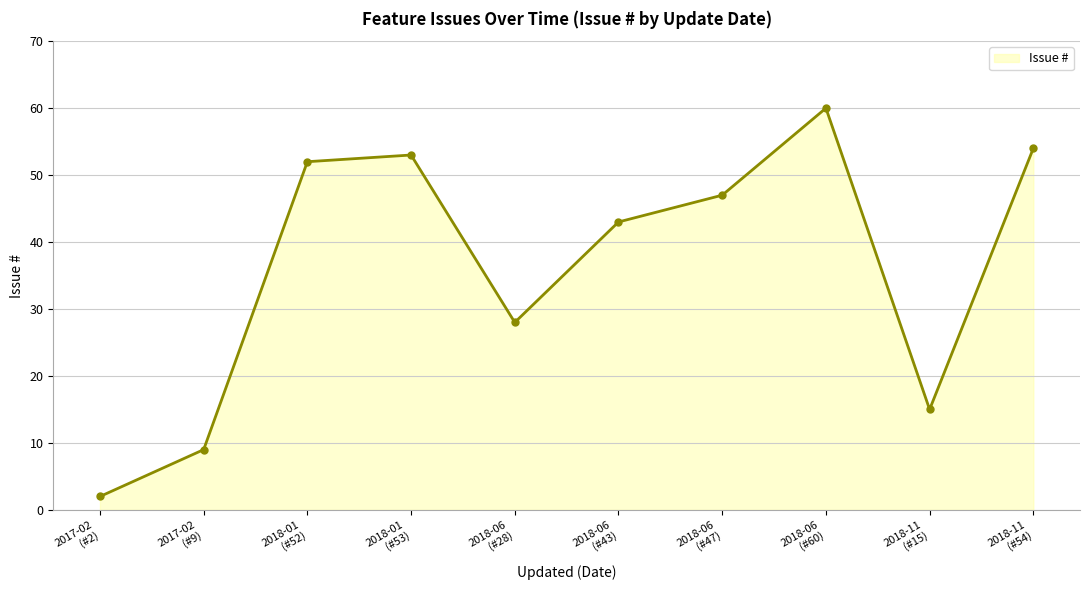

Does the chart have visible grid lines?

Yes